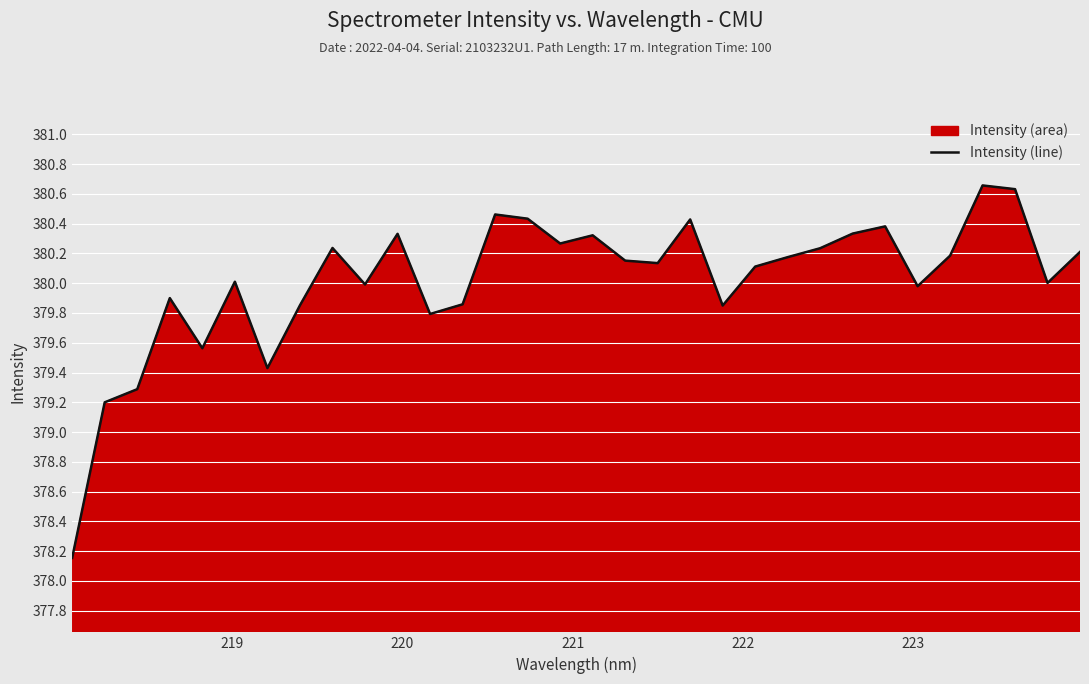

The value at 223 is 640.4. True or false?

False